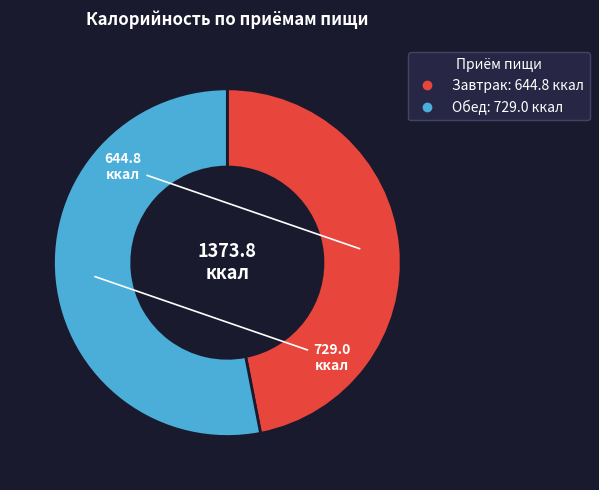

Which slice is the smallest?

Завтрак